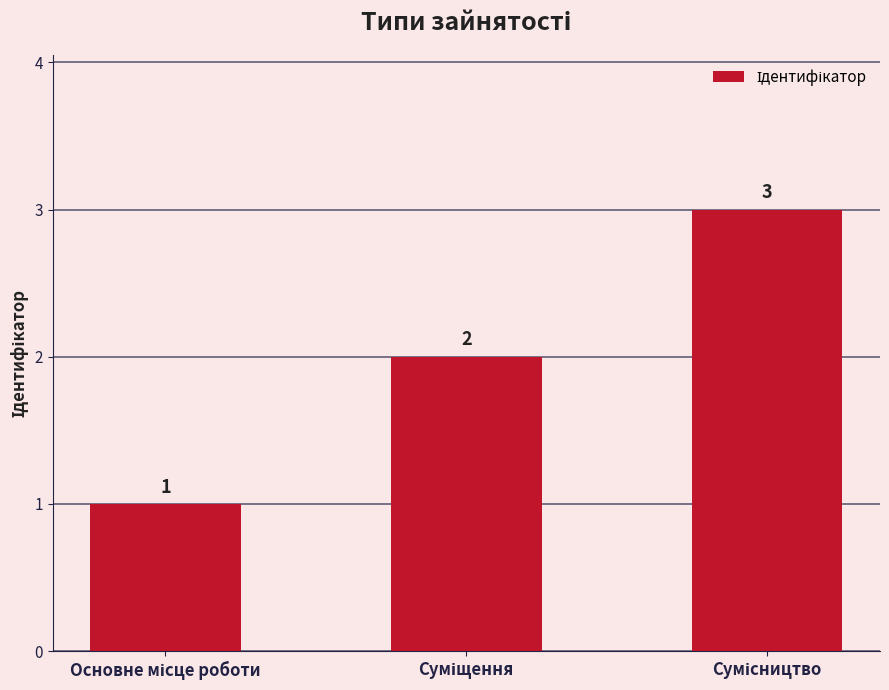

What is the sum of all values?

6